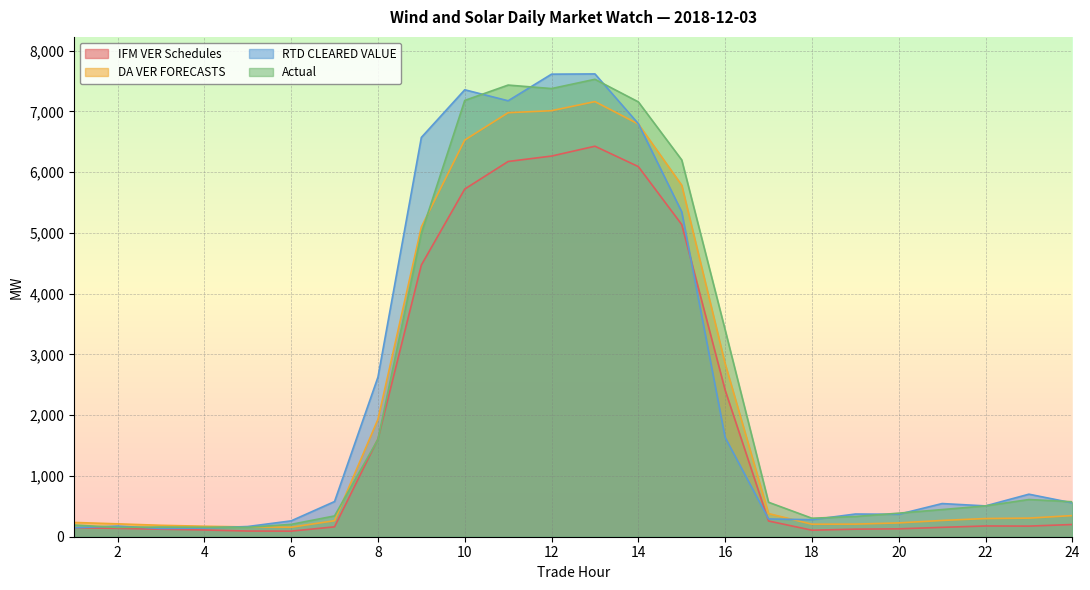

Where does the DA VER FORECASTS series first go above 306?

8